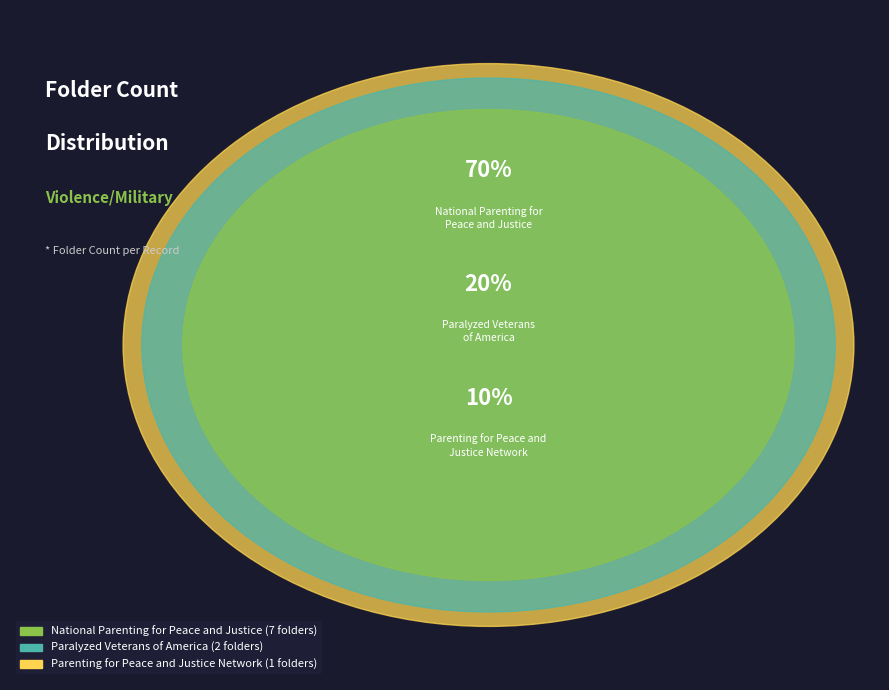

Approximately how many times larger is the value at National Parenting for
Peace and Justice compared to Parenting for Peace and
Justice Network?

7.0